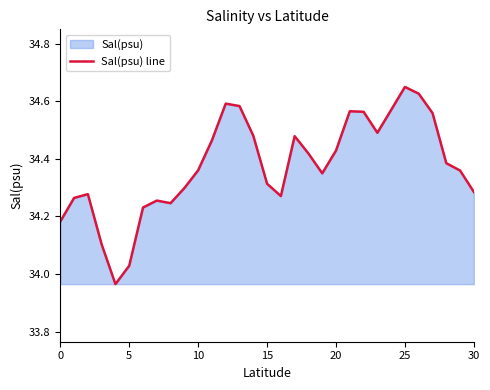

The chart shows a value of 61.2 at 10. True or false?

False